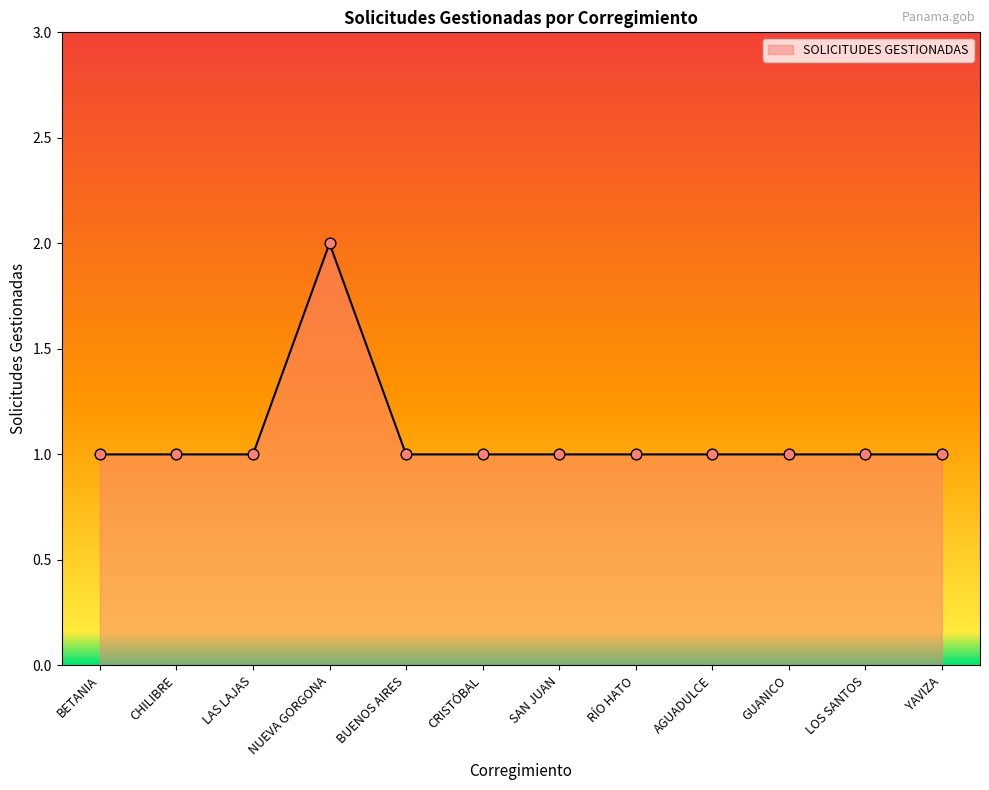

What is the ratio of the value at AGUADULCE to the value at GUANICO?

1.0